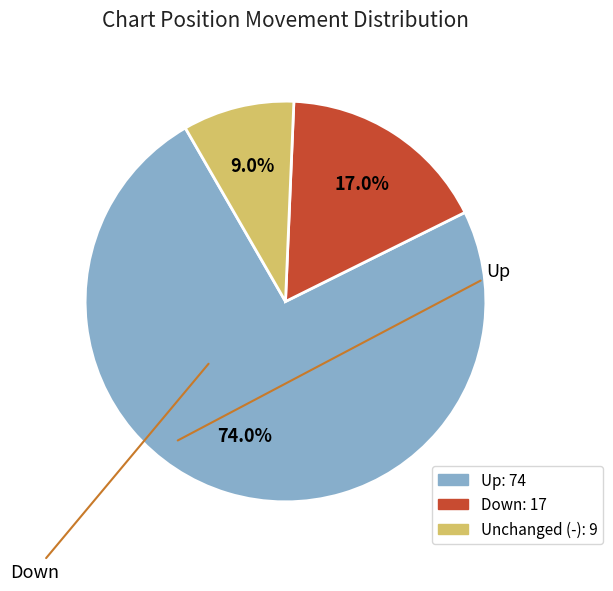

Rank the categories by value from lowest to highest.

-, down, up